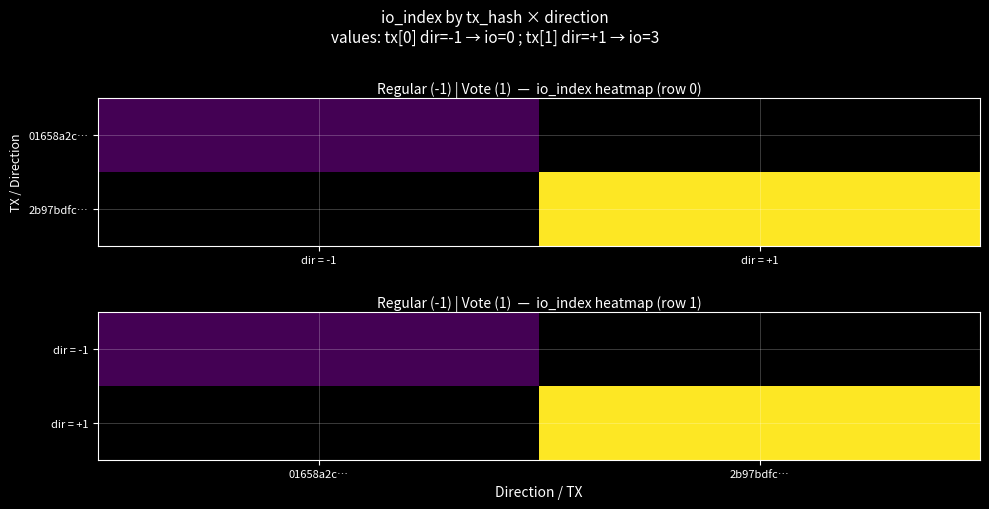

Is it true that dir = -1 equals 0.0 at 01658a2c…?

True